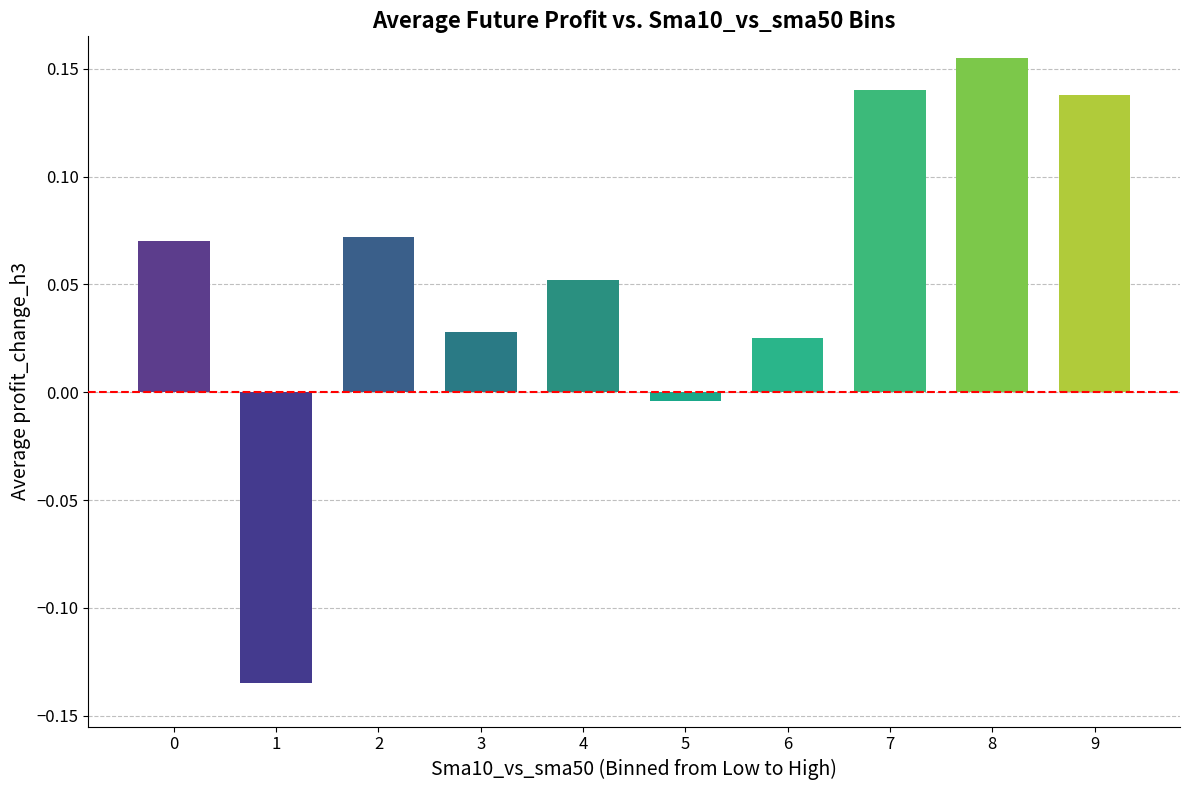

Is it true that the value at 1 is -0.2?

False